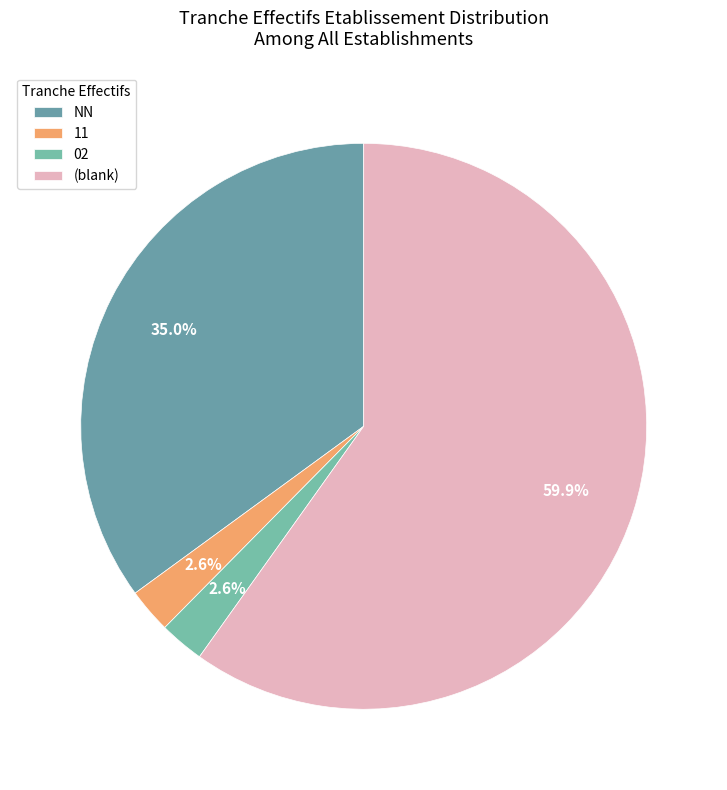

To the nearest percent, what is the difference between the largest and smallest slice percentages?

57%